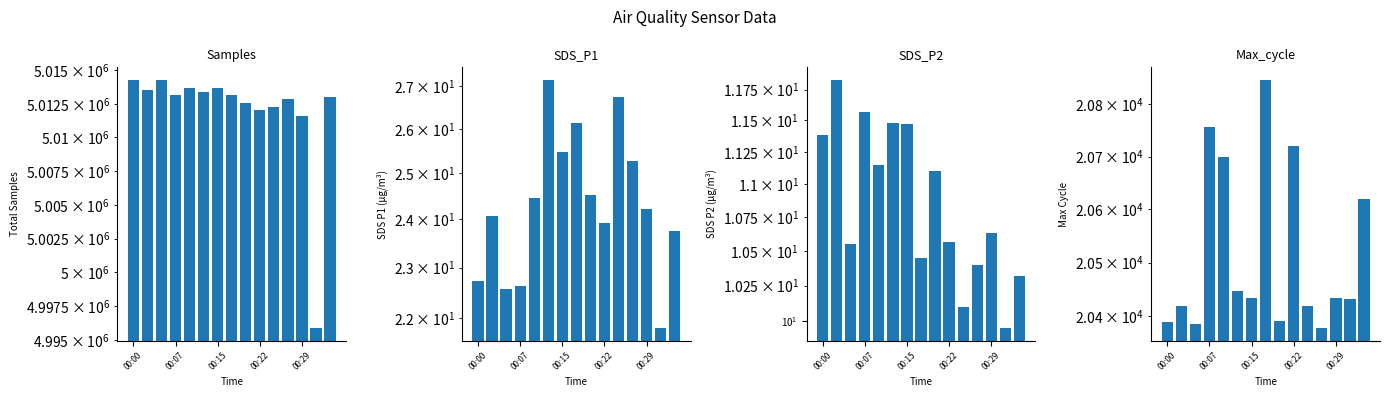

Between 8 and 9, which is larger?

8